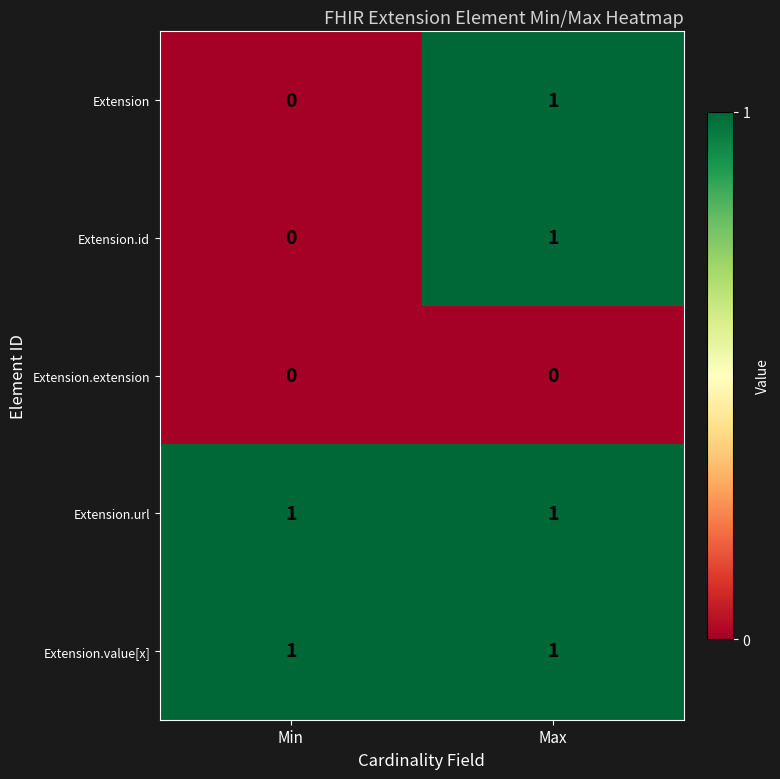

Where is Extension nearest to the value 0?

Min